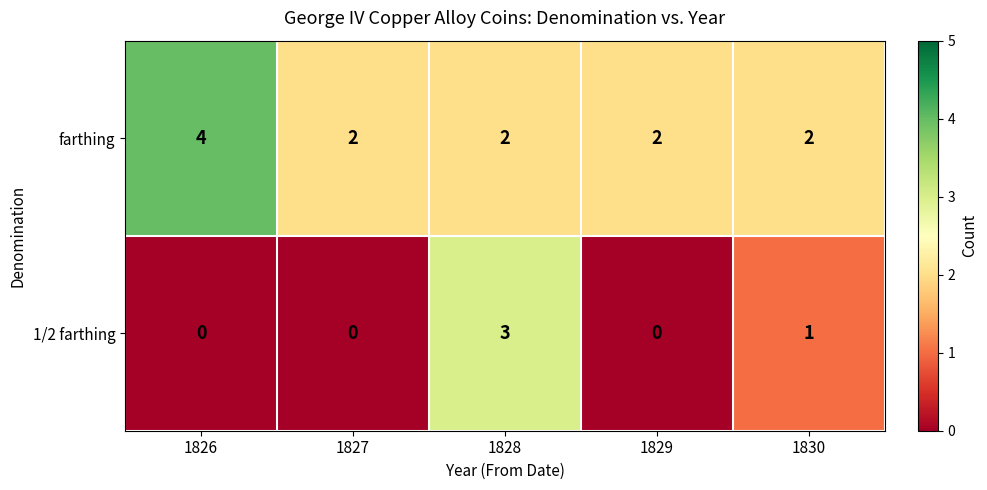

What value does the 1/2 farthing series have at 1828?

3